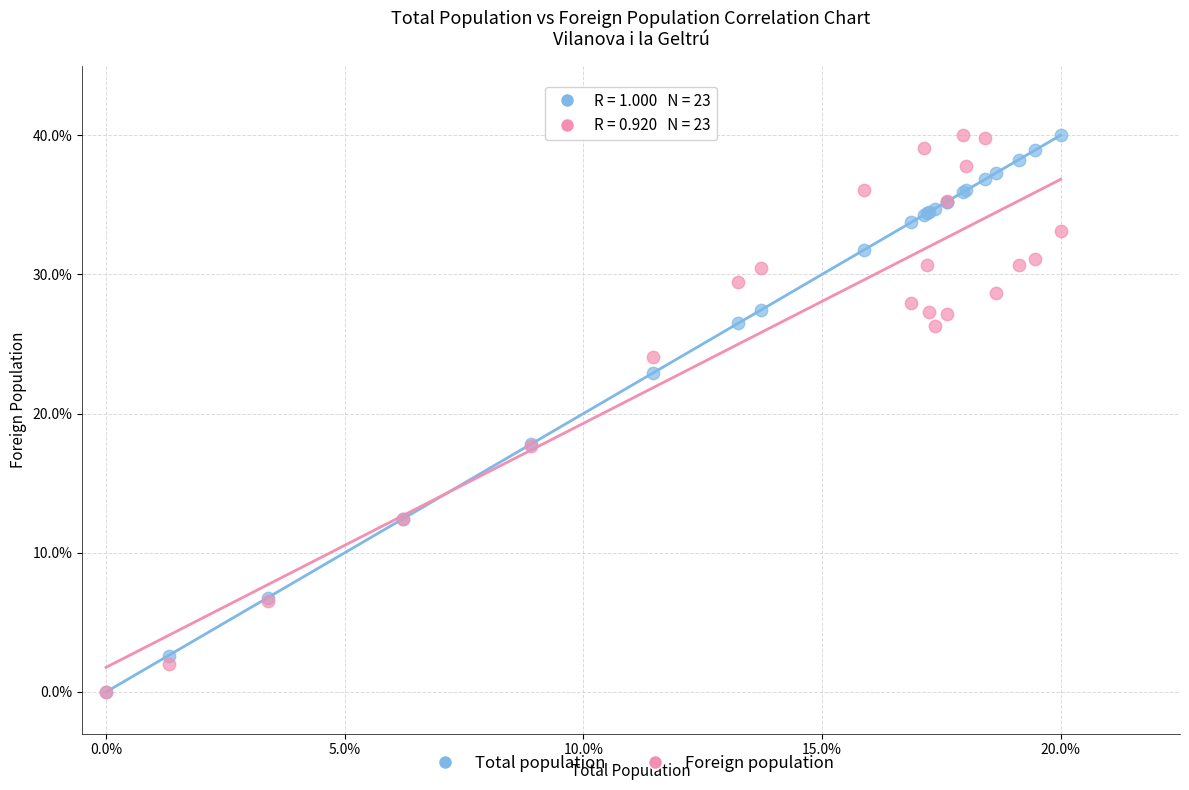

What are all the series names shown in the legend?

Total population, Foreign population